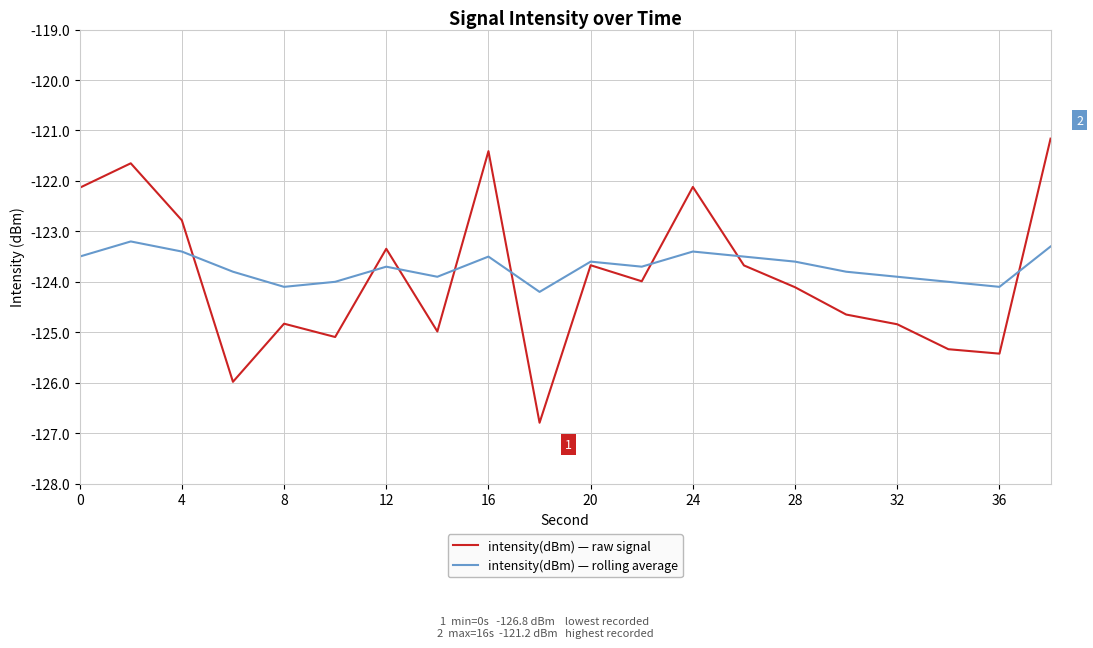

Rank the series by their maximum value, from highest to lowest.

intensity(dBm) — raw signal, intensity(dBm) — rolling average